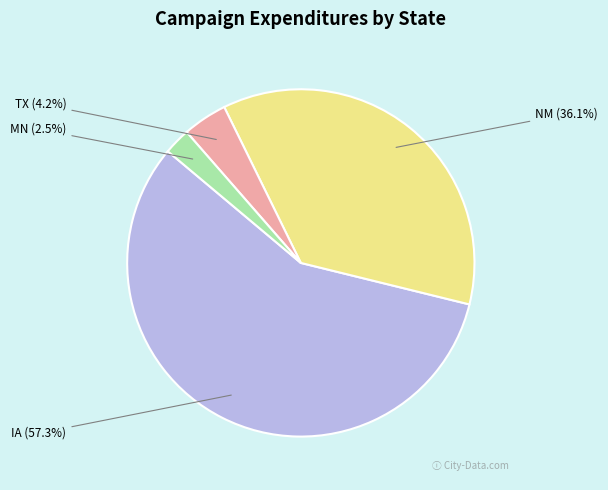

How many segments does this pie chart have?

4